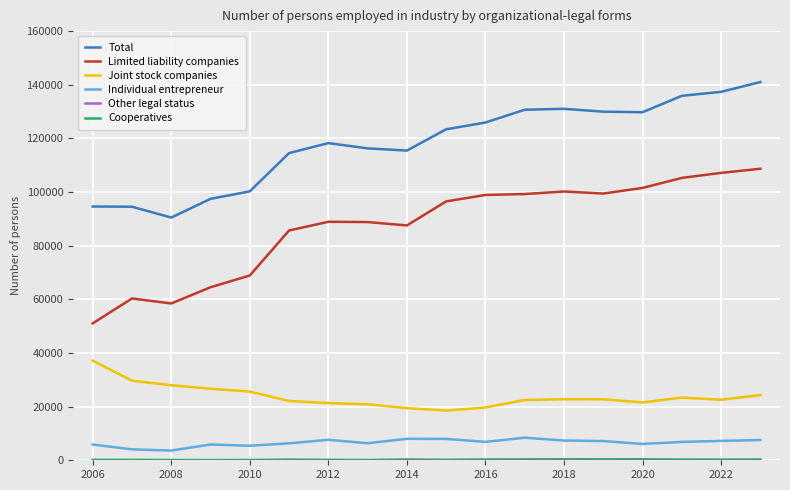

True or false: Limited liability companies and Joint stock companies cross at least once.

False